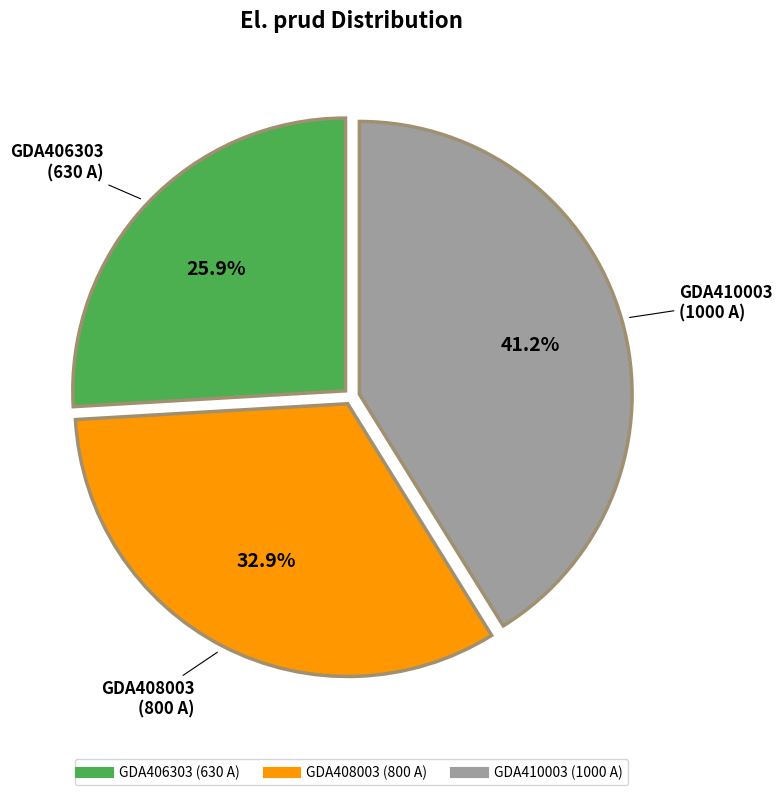

Which has a higher value, GDA410003 or GDA408003?

GDA410003